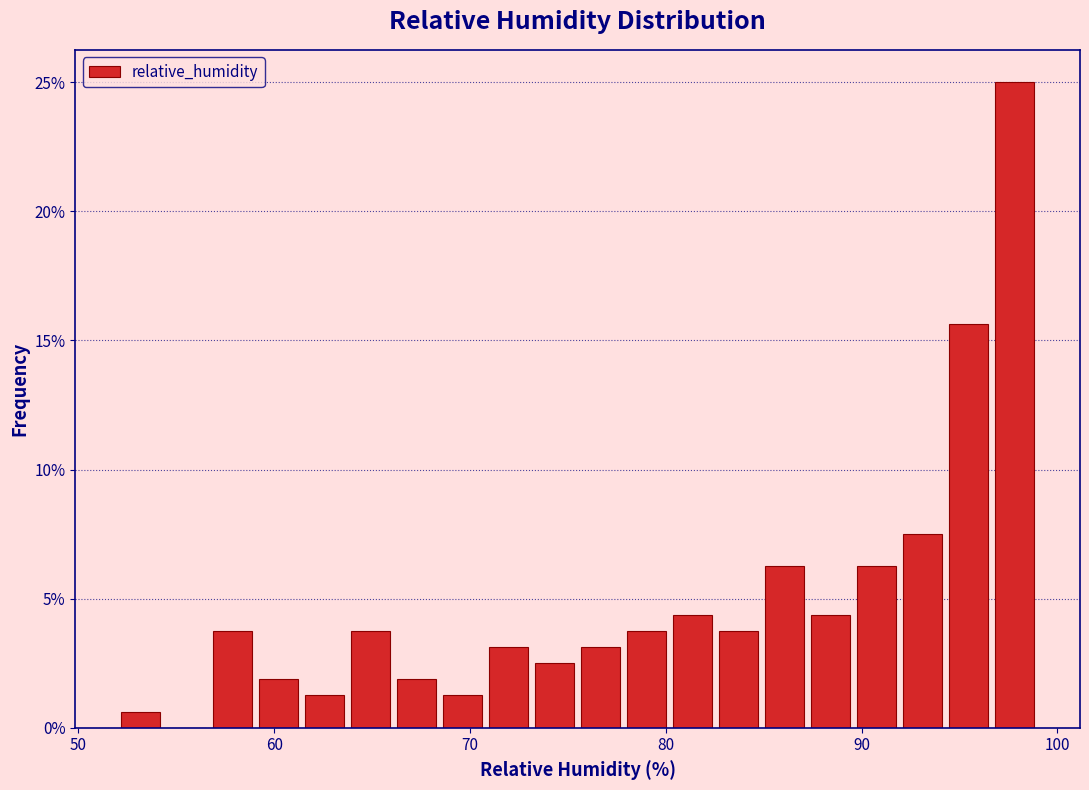

Around what value on the x-axis is the tallest bar? Give the approximate position of its centre, as read against the axis.

98